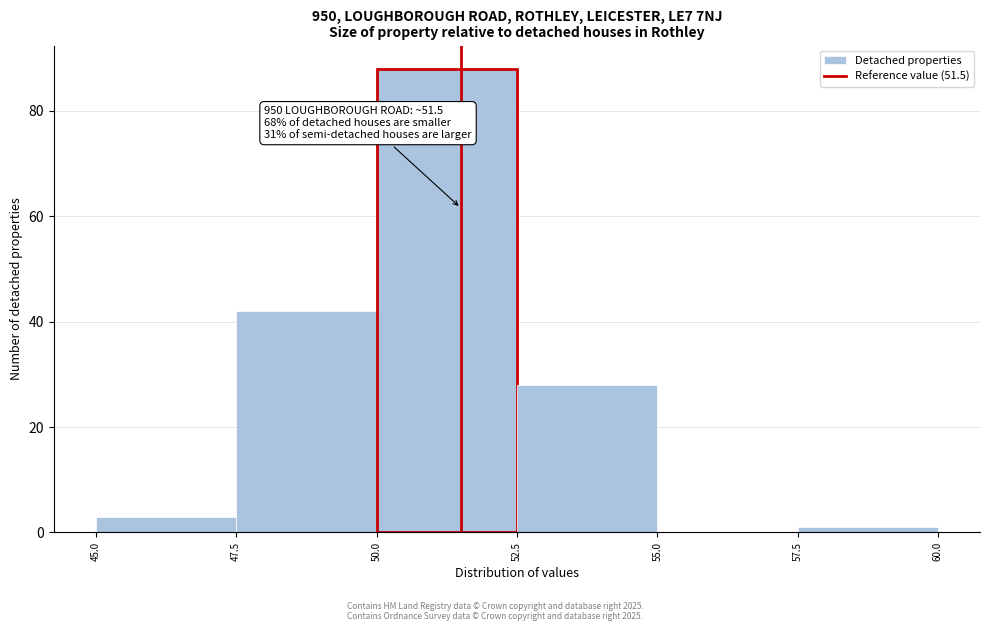

Over which range of the x-axis is the bar tallest?

50.0 to 52.5